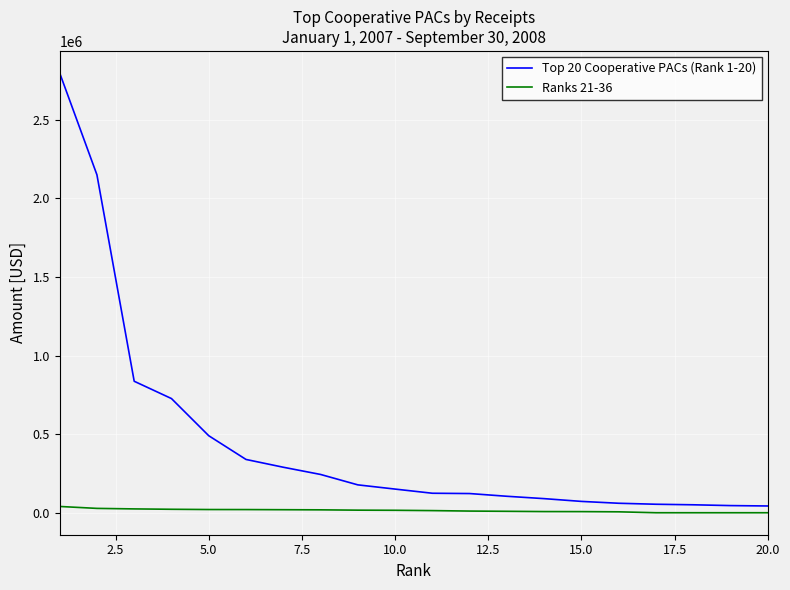

What is the difference between the maximum and second lowest values in the Ranks 21-36 series?

39857.2